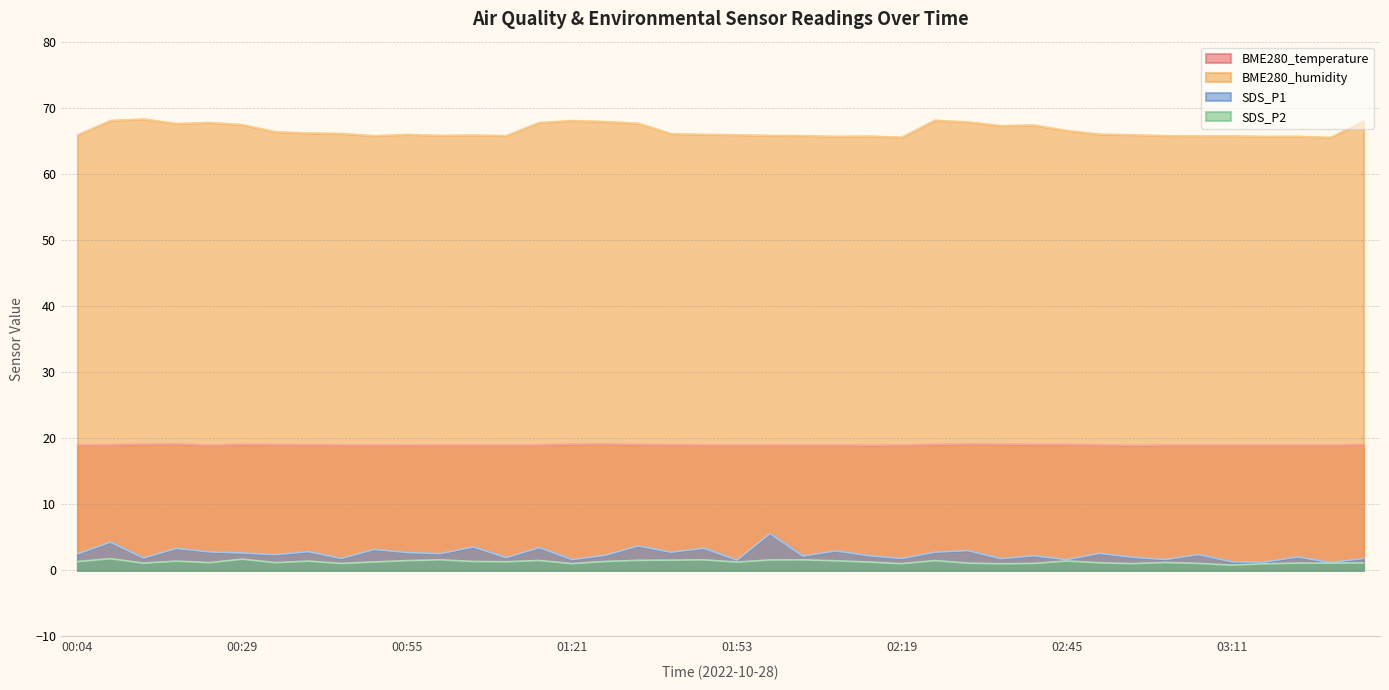

What is the difference between the maximum and second lowest values in the BME280_humidity series?

2.7